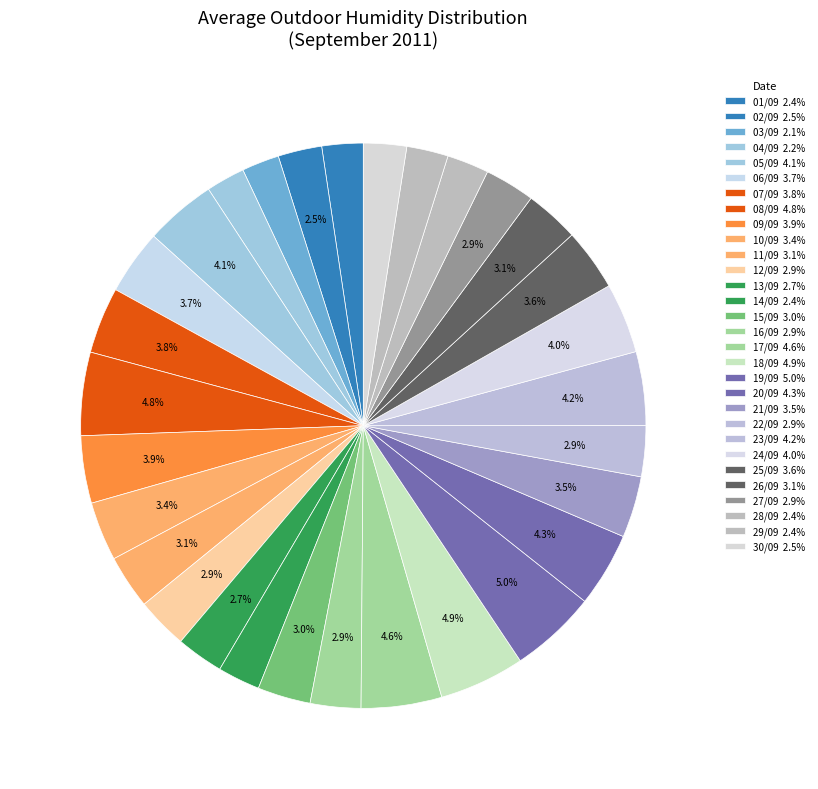

How many slices are in this pie chart?

30